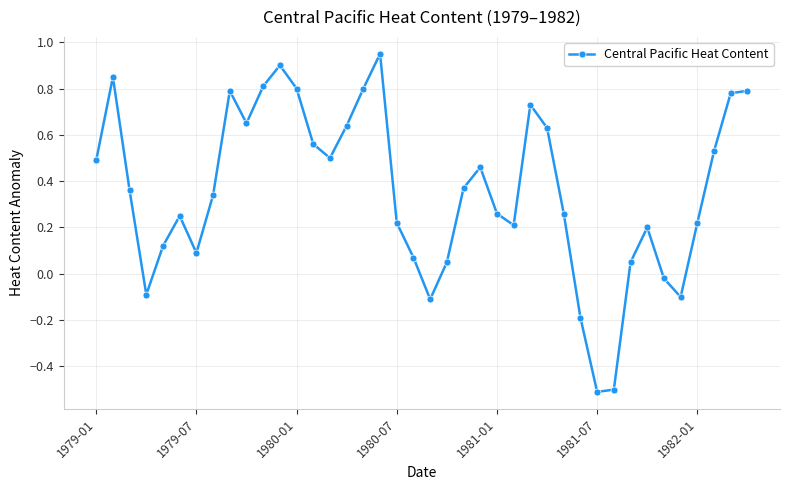

What is the smallest value displayed?

-0.5